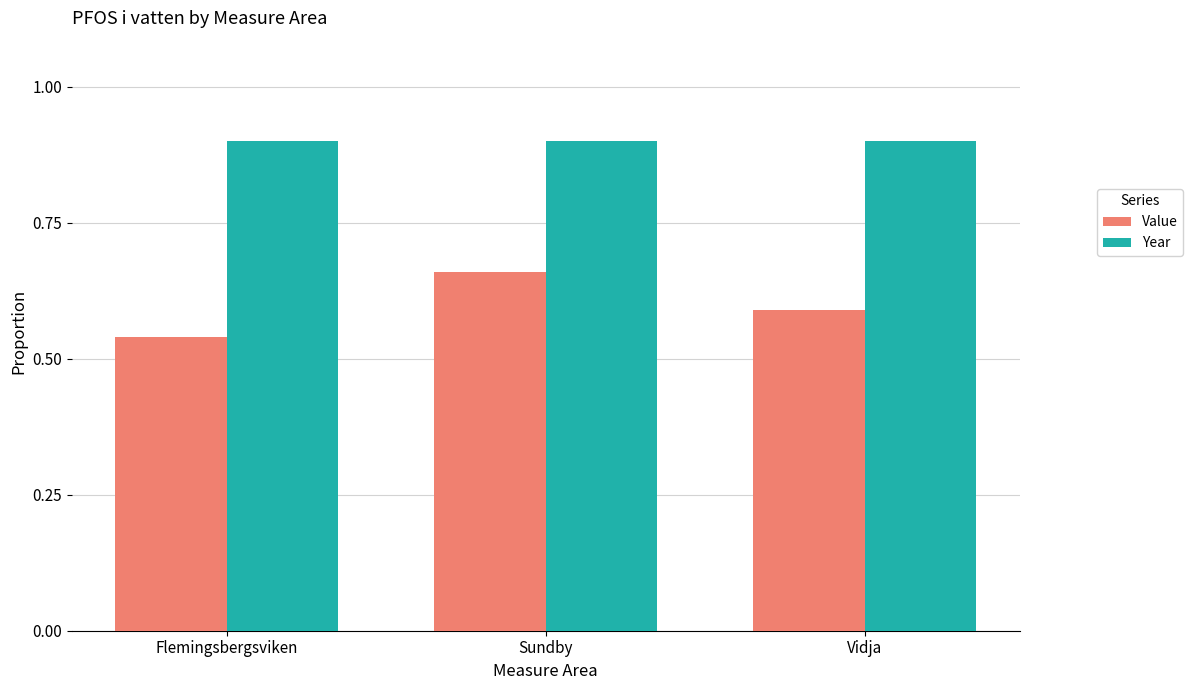

What is the greatest value displayed?

0.9